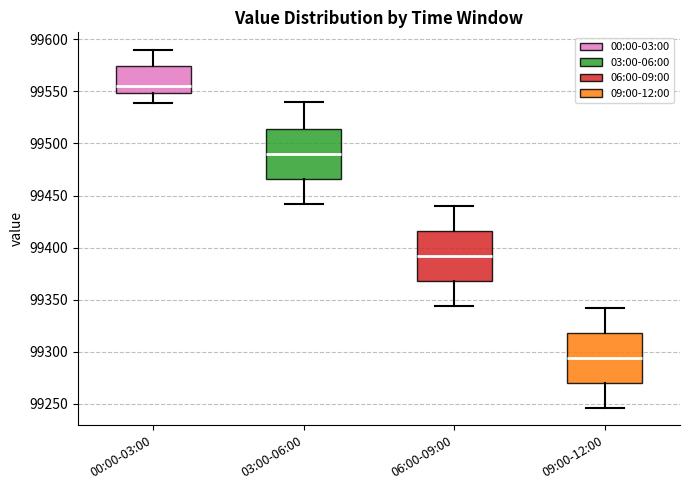

Reading left to right, transcribe this box plot: for each box, give where its median line is, the range the box spans, and where its two whiskers end, as read against the y-axis. The values are not printed on the chart, so give them approximately, as read against the axis.

00:00-03:00: median 99555, box 99550 to 99575, whiskers 99540 to 99590
03:00-06:00: median 99490, box 99465 to 99515, whiskers 99440 to 99540
06:00-09:00: median 99390, box 99370 to 99415, whiskers 99345 to 99440
09:00-12:00: median 99295, box 99270 to 99320, whiskers 99245 to 99340